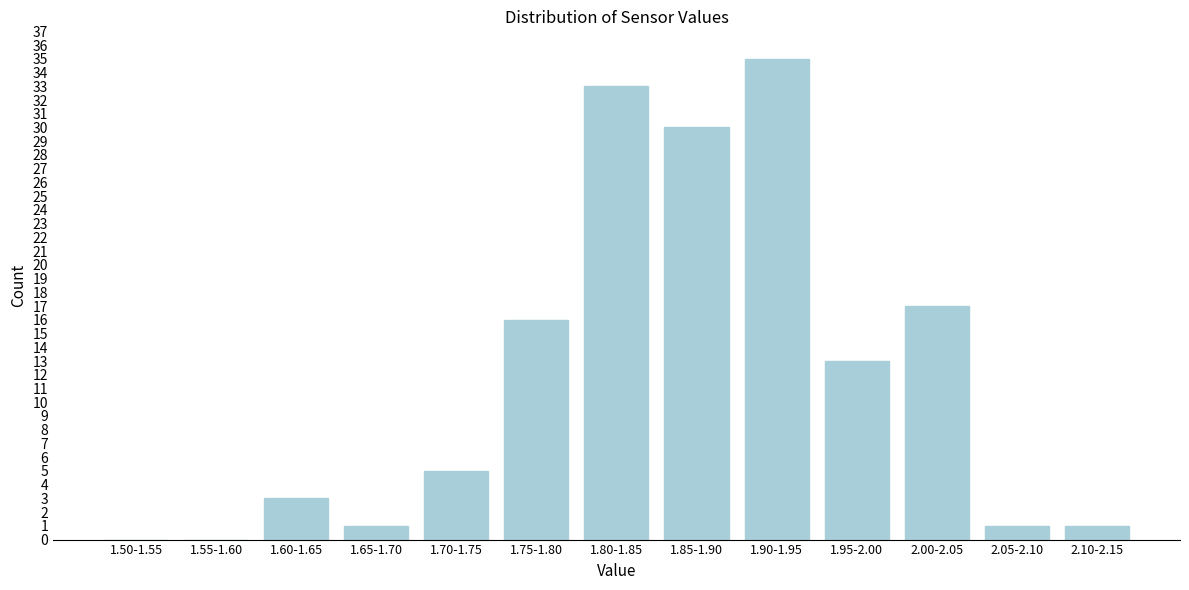

Reading left to right, what are all the values shown in this chart?

1.50-1.55=0	1.55-1.60=0	1.60-1.65=3	1.65-1.70=1	1.70-1.75=5	1.75-1.80=16	1.80-1.85=33	1.85-1.90=30	1.90-1.95=35	1.95-2.00=13	2.00-2.05=17	2.05-2.10=1	2.10-2.15=1